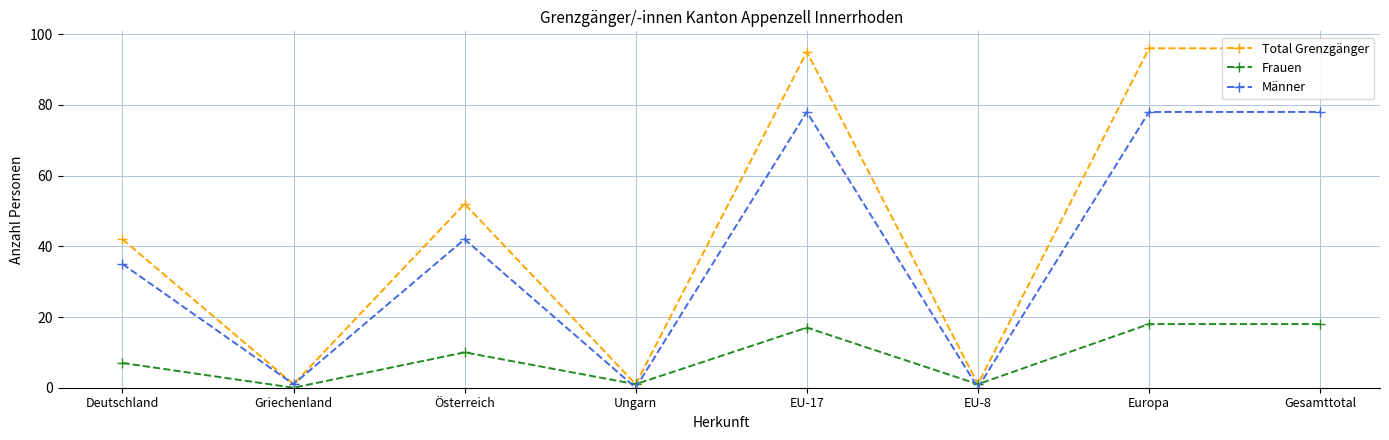

Does the chart have visible grid lines?

Yes